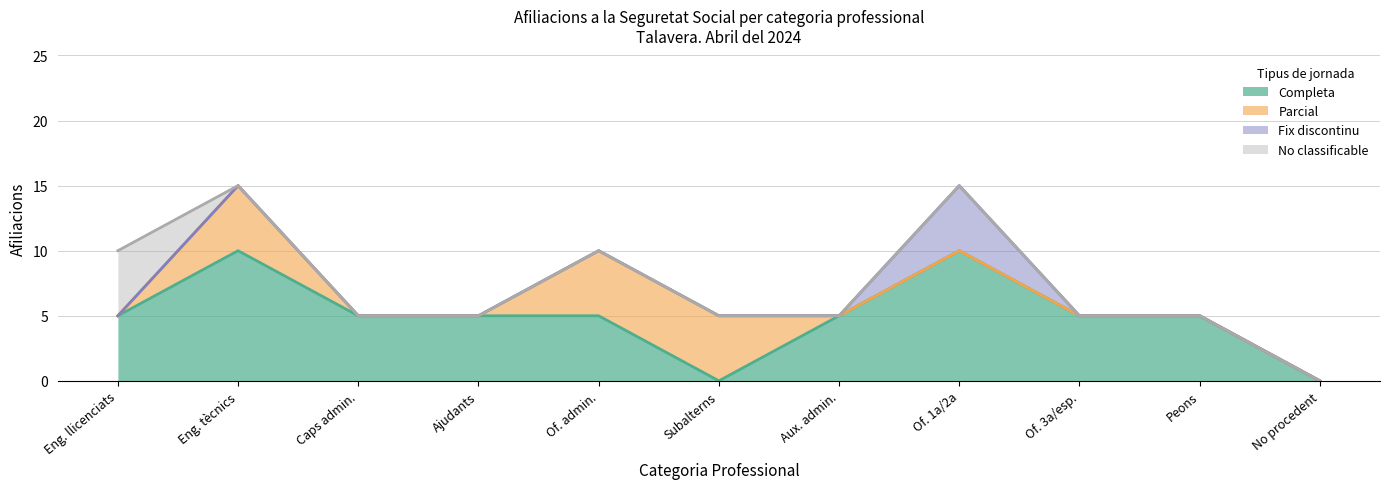

At which category does Fix discontinu reach its first local peak?

Oficials de primera i de segona